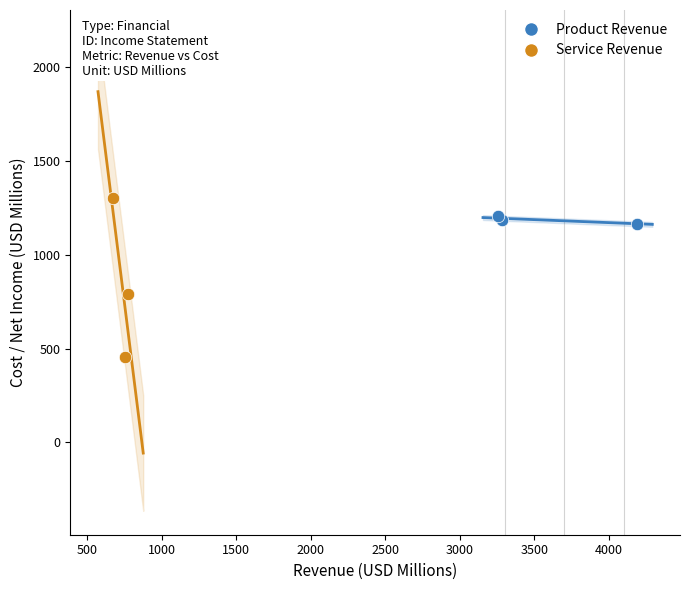

Which series reaches the minimum Y coordinate?

Service Revenue